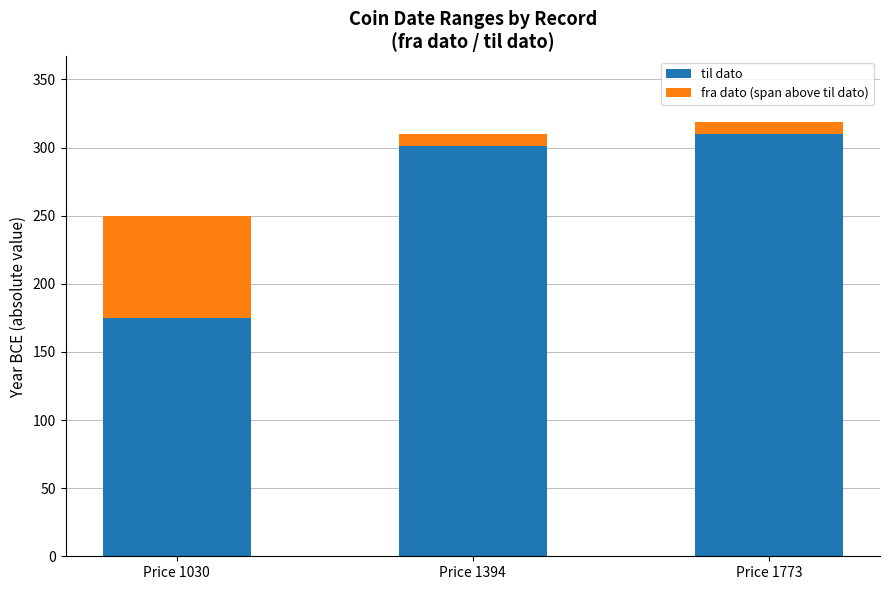

Which category has the lowest value in the til dato series?

Price 1030